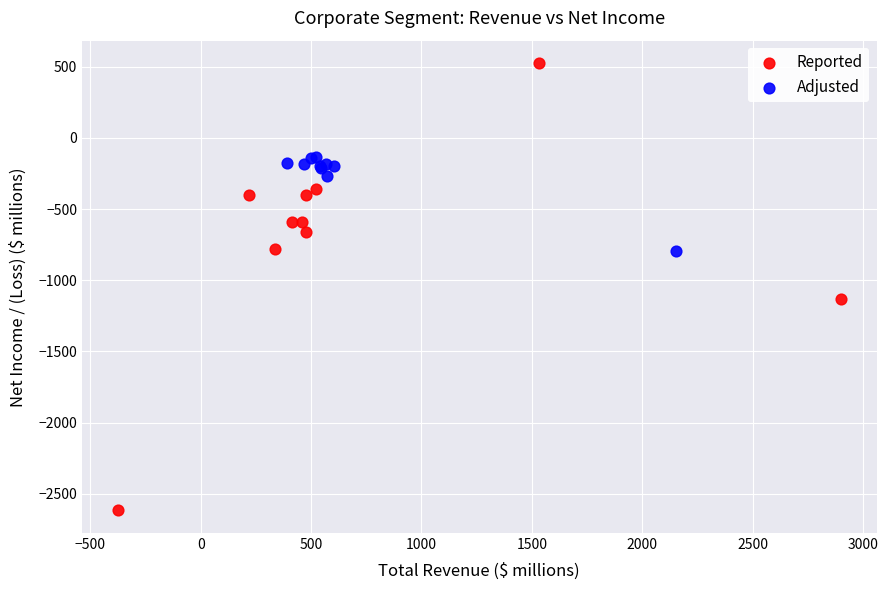

Which series contains the highest Y value?

Reported